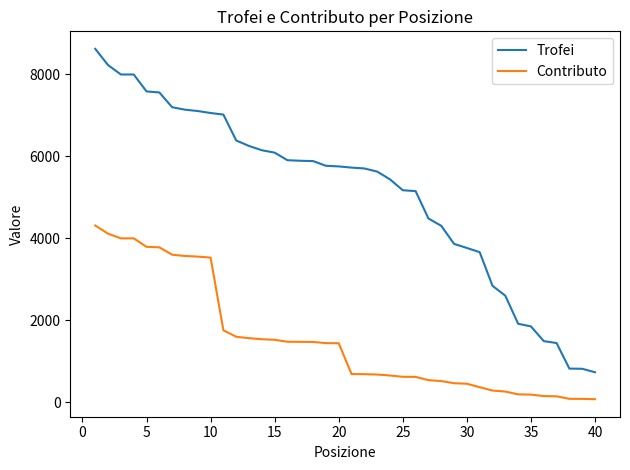

Which series has the largest total across all categories?

Trofei